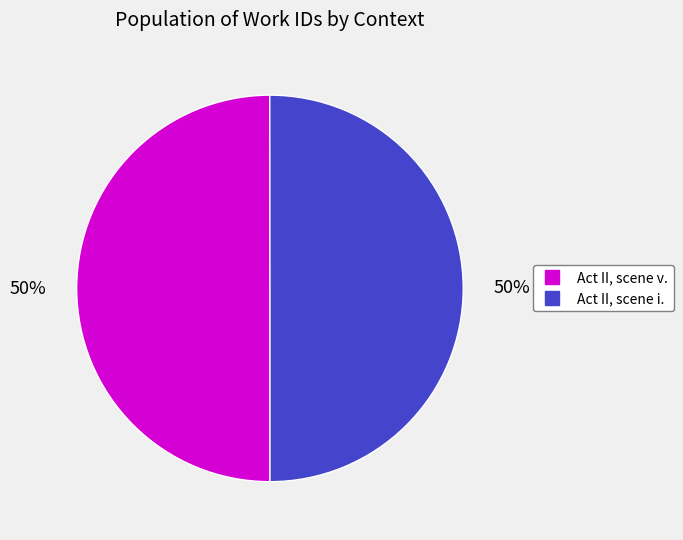

To the nearest percent, what is the combined percentage of Act II, scene v. and Act II, scene i.?

100%